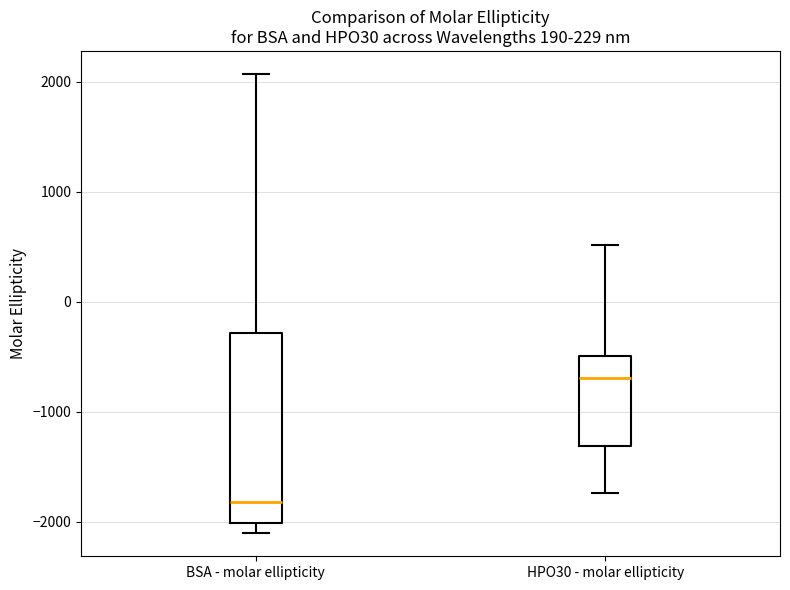

Reading left to right, read every box against the y-axis: the position of its median line, the range the box covers, and the ends of its whiskers. The values are not printed on the chart, so give them approximately, as read against the axis.

BSA - molar ellipticity: median -1800, box -2000 to -300, whiskers -2100 to 2100
HPO30 - molar ellipticity: median -700, box -1300 to -500, whiskers -1700 to 500